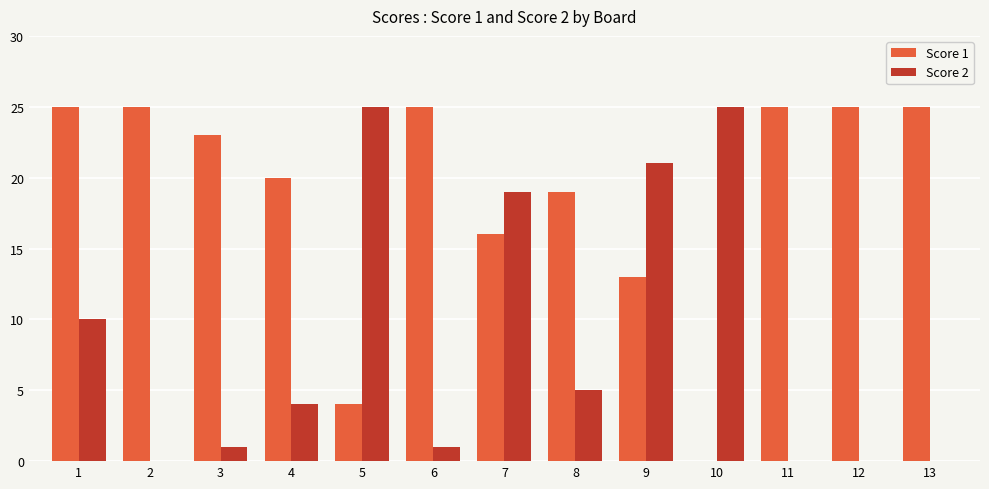

Is it true that Score 2 equals 2 at 3?

False